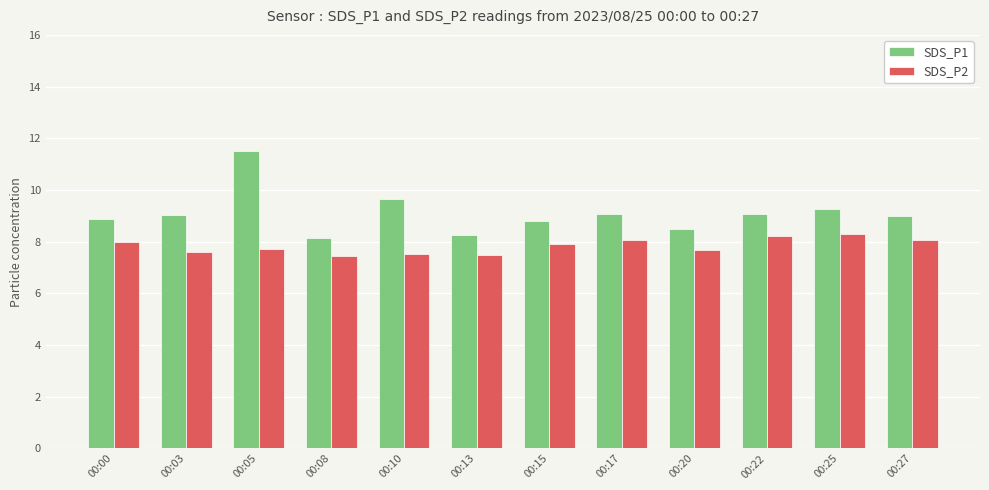

What is the sum of the SDS_P2 values at 00:25 and 00:22?

16.5